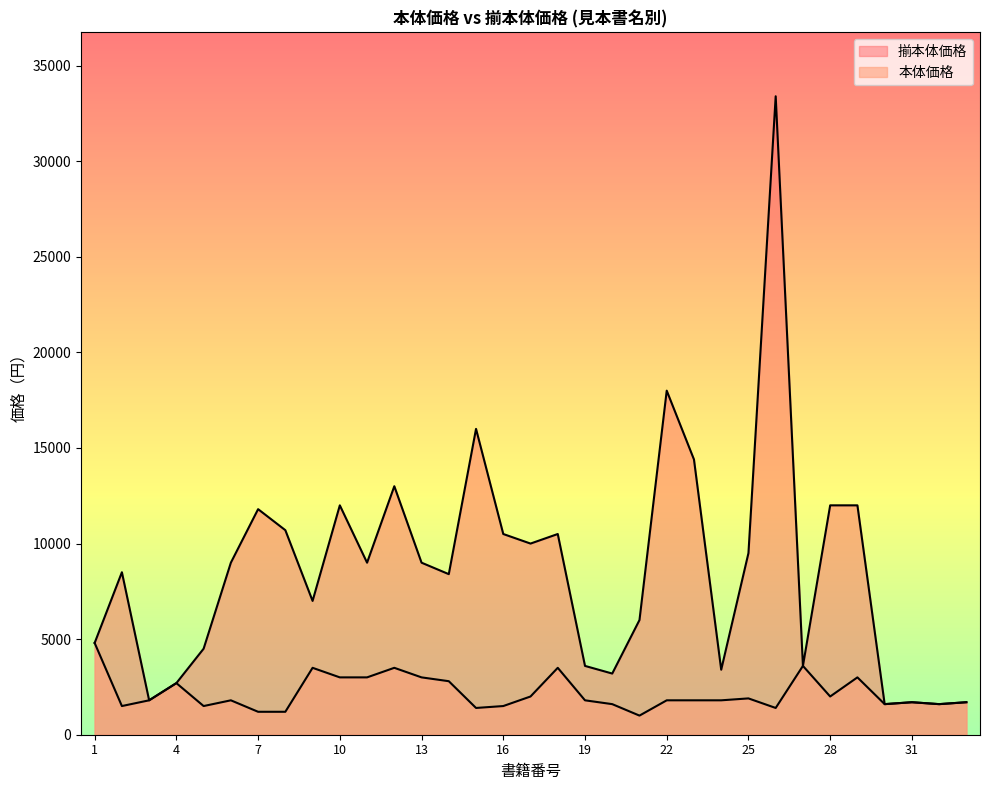

What value does the 本体価格 series have at 32?

1600